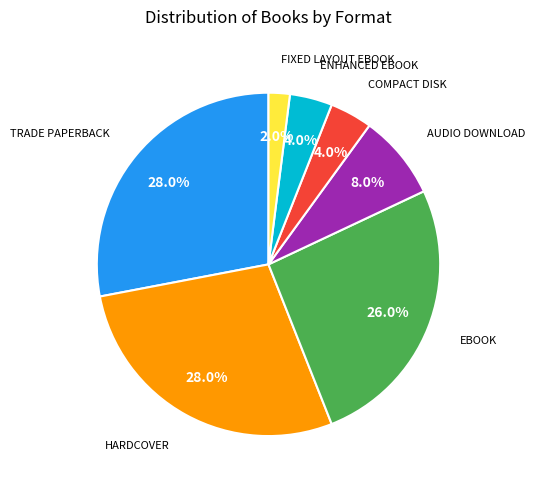

Does any single category account for the majority?

No